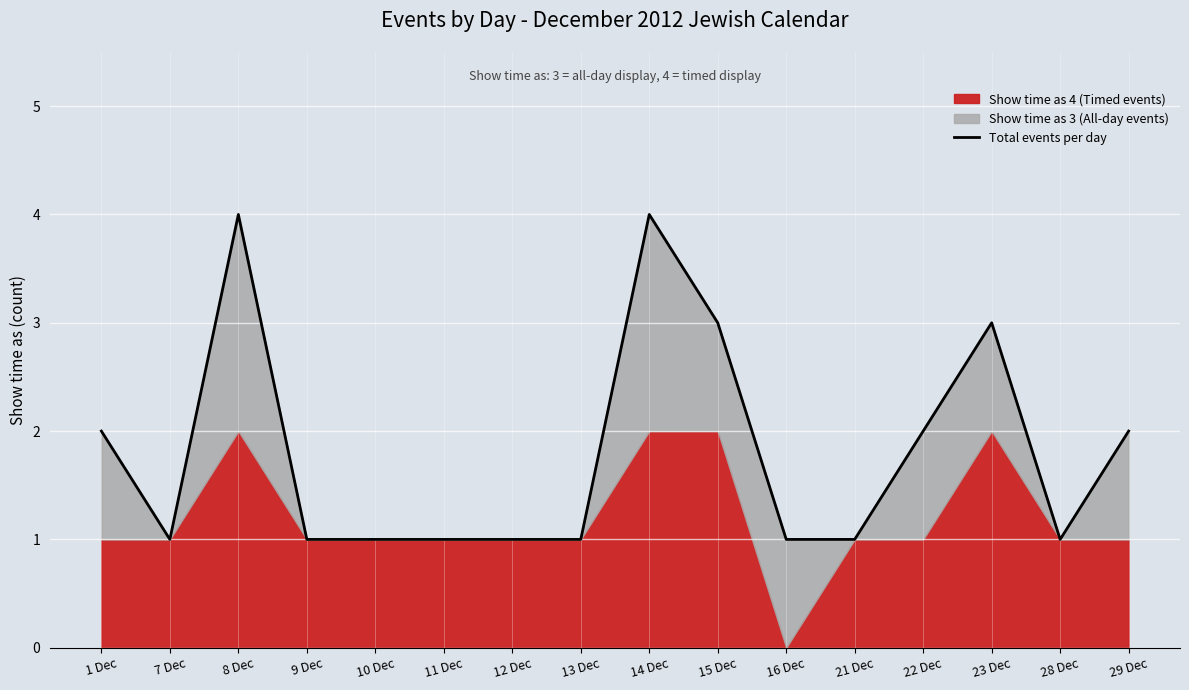

List the labels in order of value, smallest first.

7 Dec, 9 Dec, 10 Dec, 11 Dec, 12 Dec, 13 Dec, 16 Dec, 21 Dec, 28 Dec, 1 Dec, 22 Dec, 29 Dec, 15 Dec, 23 Dec, 8 Dec, 14 Dec